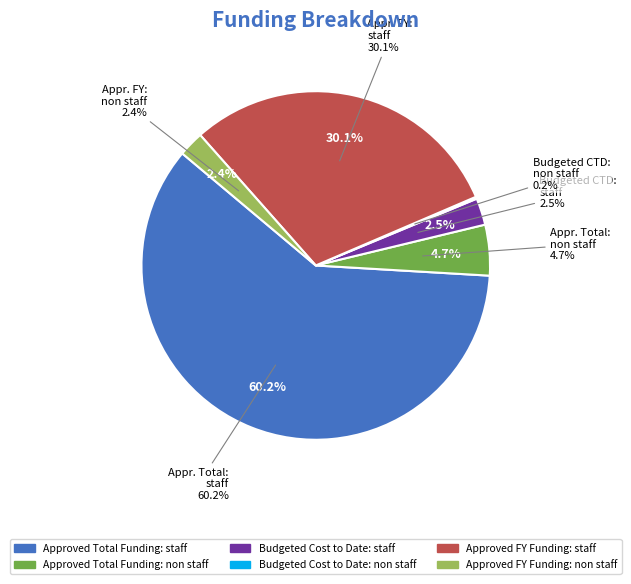

Which slice represents more than half of the pie?

Approved Total Funding: staff